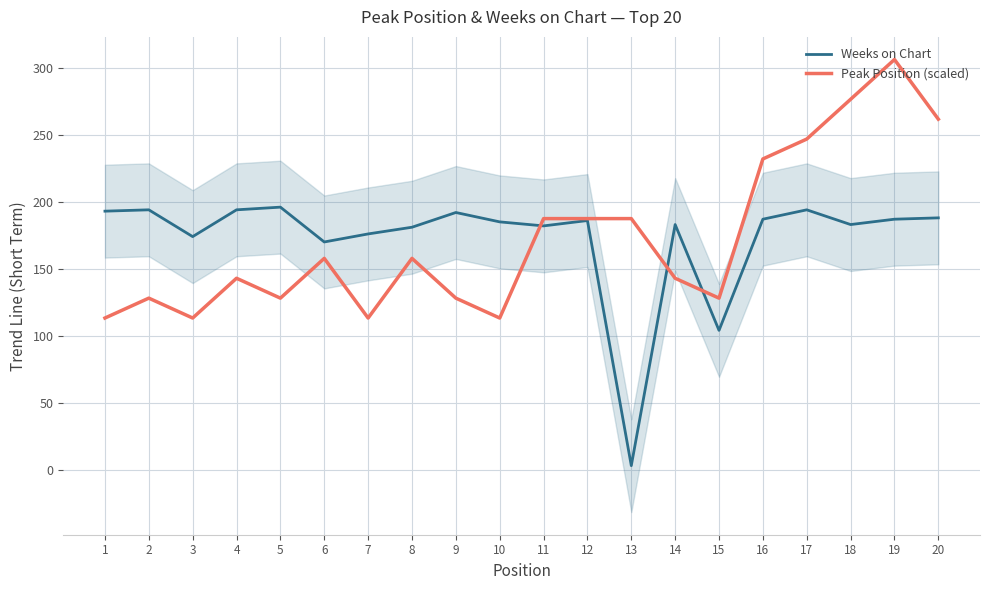

Which series has the largest total across all categories?

Weeks on Chart